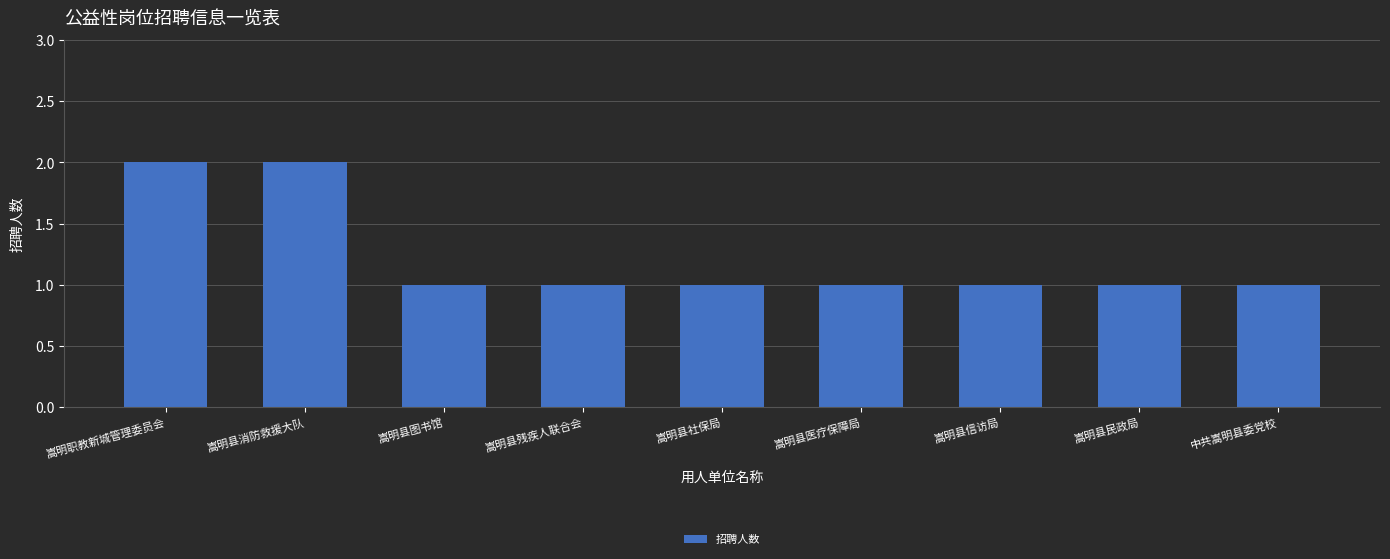

Approximately how many times larger is the value at 嵩明县消防救援大队 compared to 嵩明县信访局?

2.0